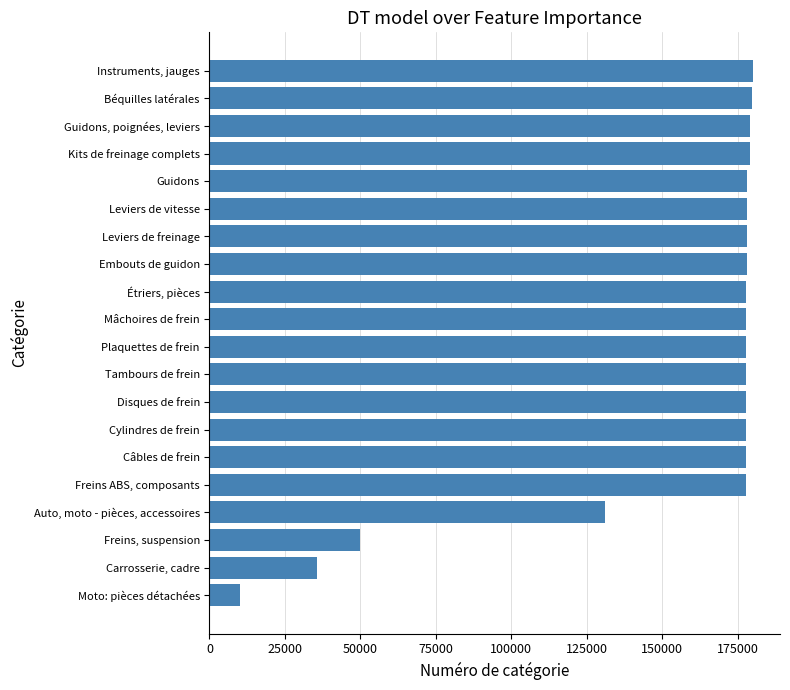

What is the sum of all values?

3079671